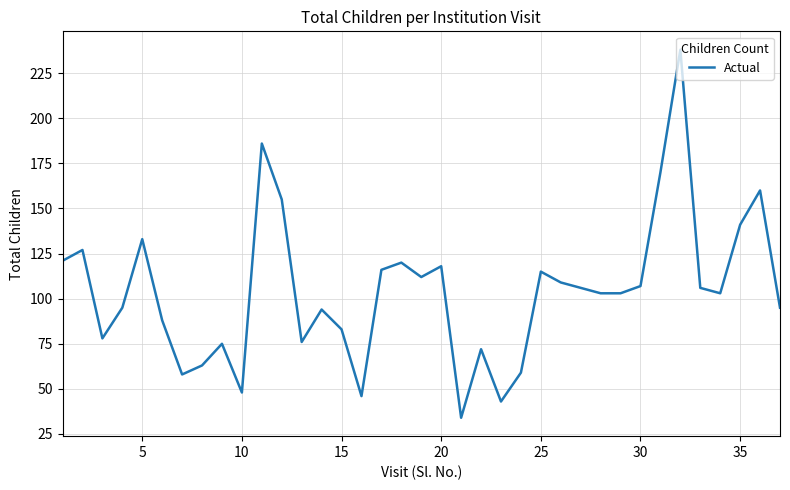

What is the difference between the maximum and minimum values?

204